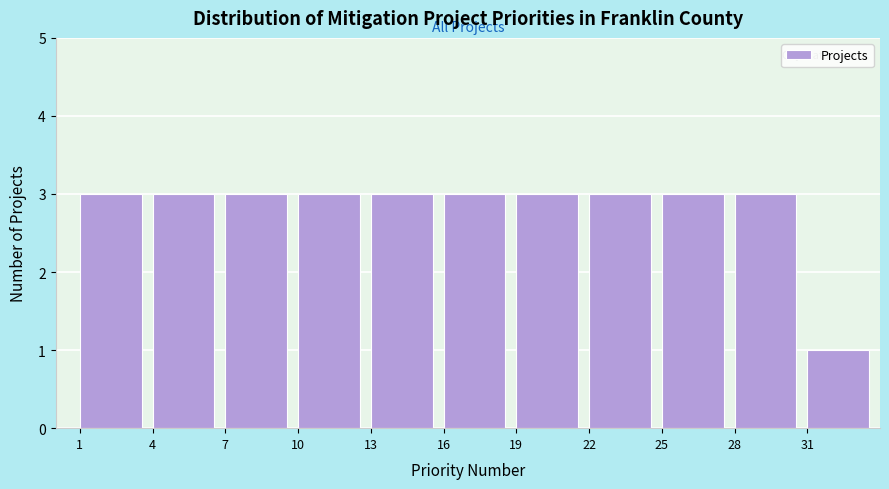

Reading left to right, list every bar in this chart as the range it spans on the x-axis followed by its height. The values are not printed on the chart, so give them approximately, as read against the axis.

1 to 4: 3
4 to 7: 3
7 to 10: 3
10 to 13: 3
13 to 16: 3
16 to 19: 3
19 to 22: 3
22 to 25: 3
25 to 28: 3
28 to 31: 3
31 to 34: 1